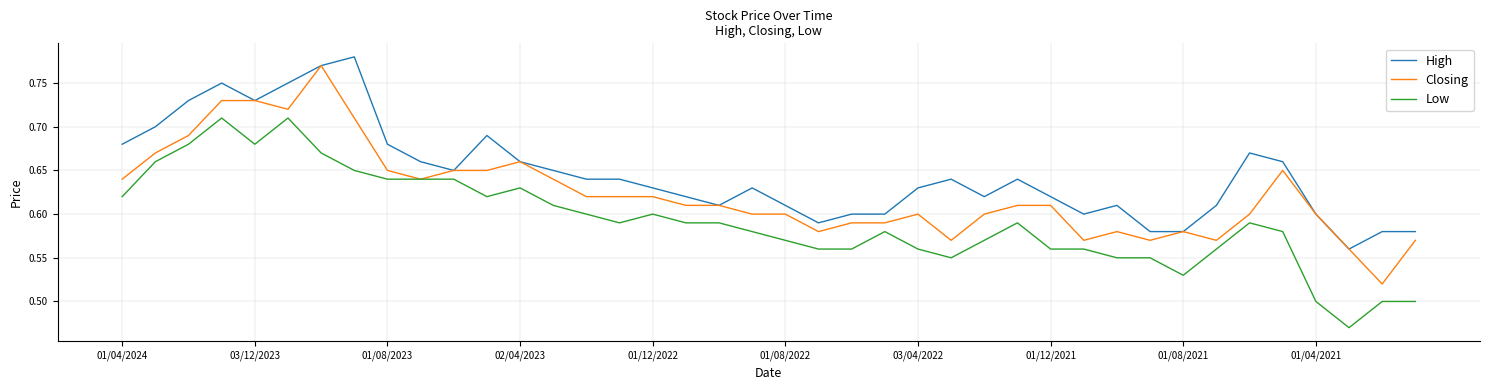

Which series has the largest total across all categories?

High